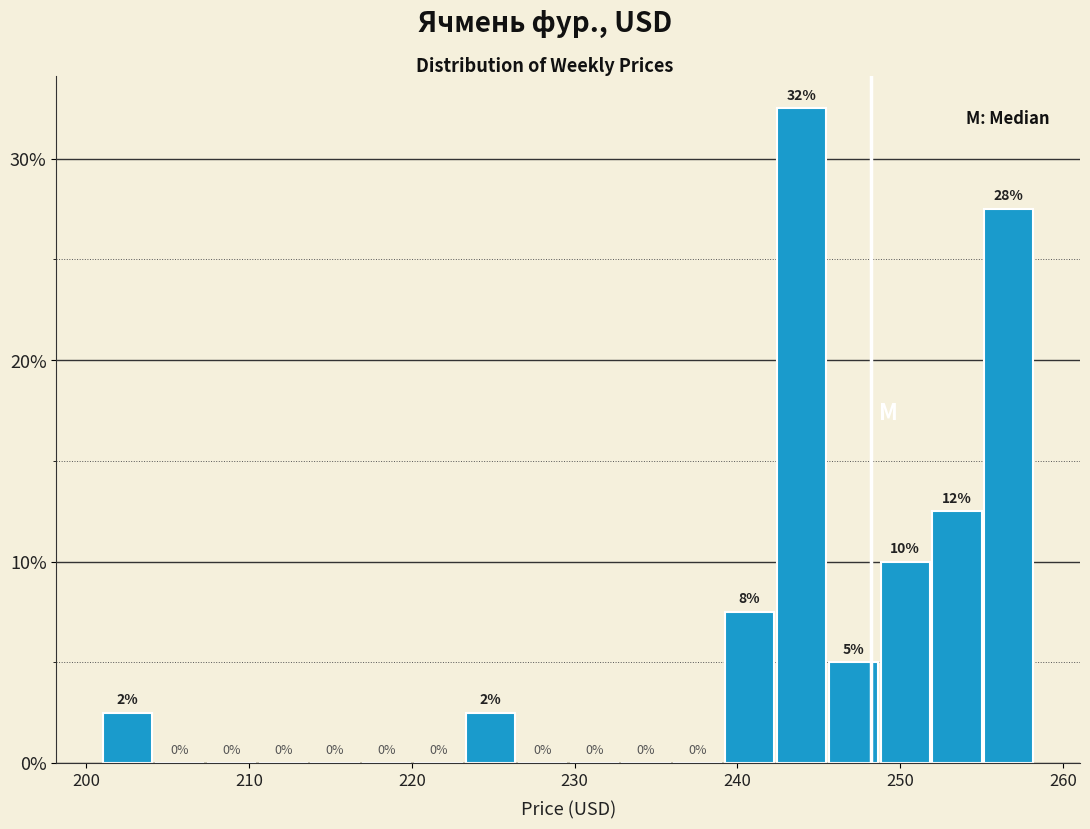

Read against the x-axis, roughly where is the centre of the tallest bar?

244